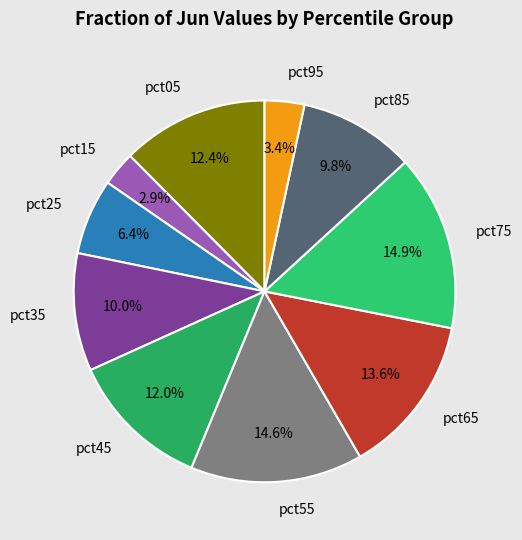

Does pct55 account for over 50% of the chart?

No